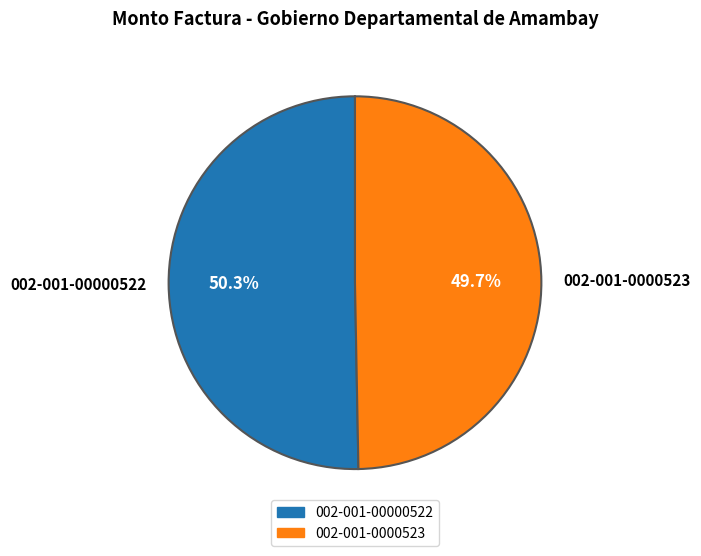

Which slice represents more than half of the pie?

002-001-00000522